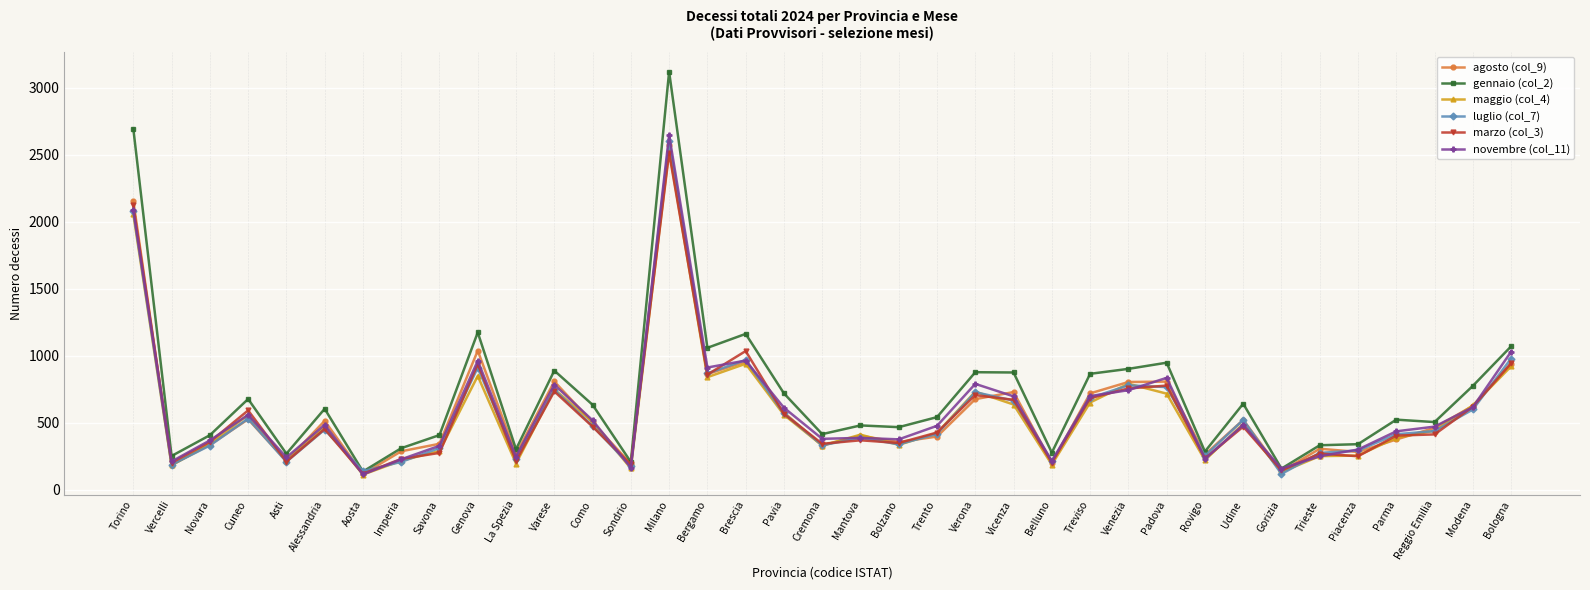

True or false: luglio (col_7) has more than 1 interior local peaks.

True